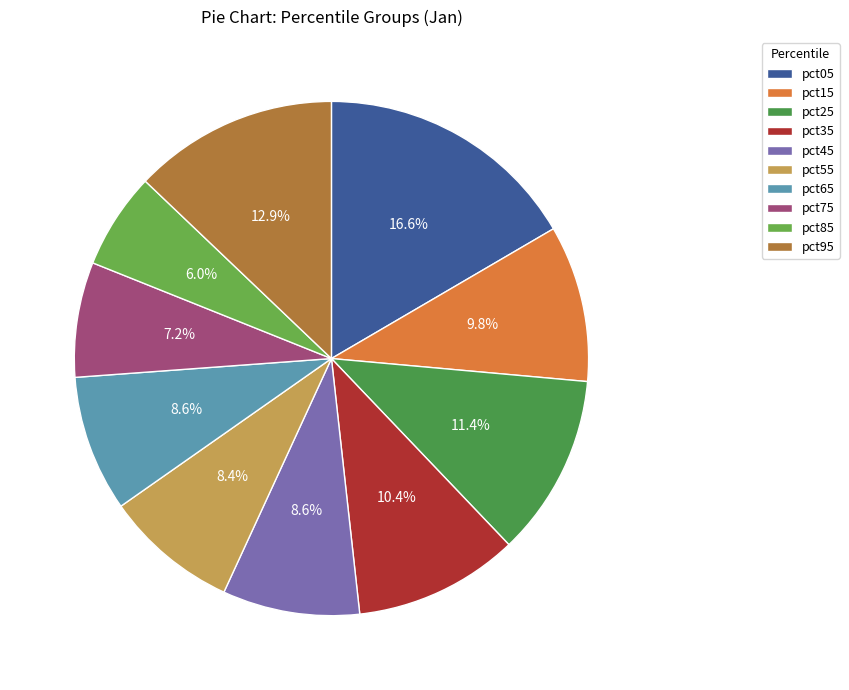

Is there a majority slice in this chart?

No